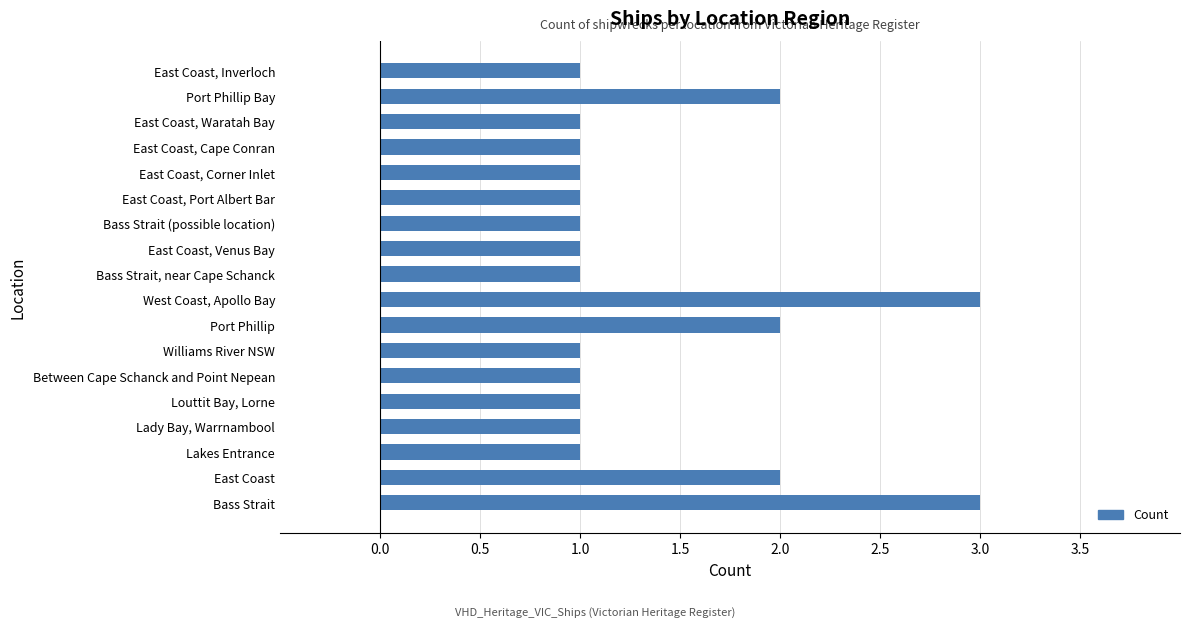

What is the sum of all values?

25